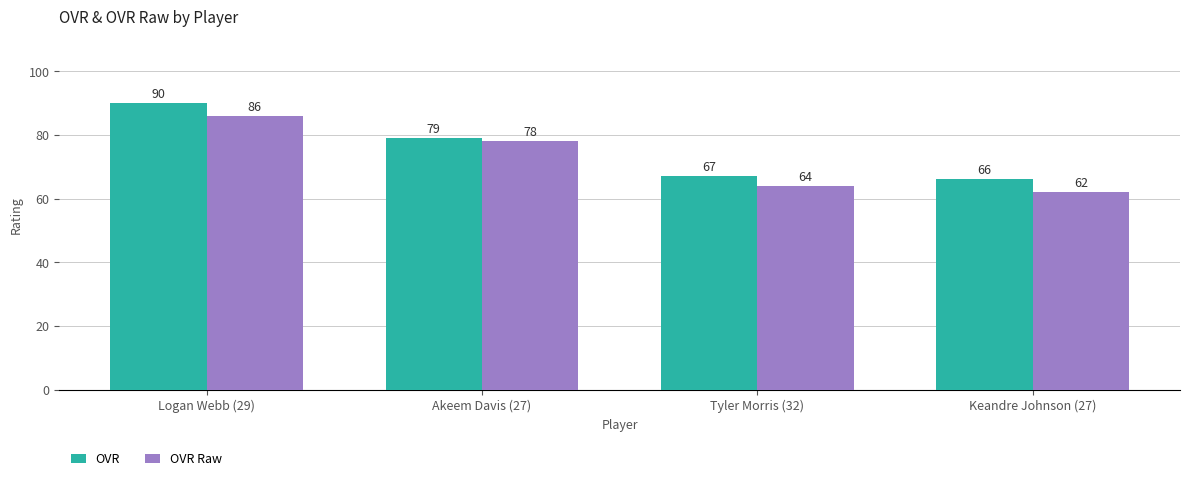

List the series in order of their peak value, lowest first.

OVR Raw, OVR